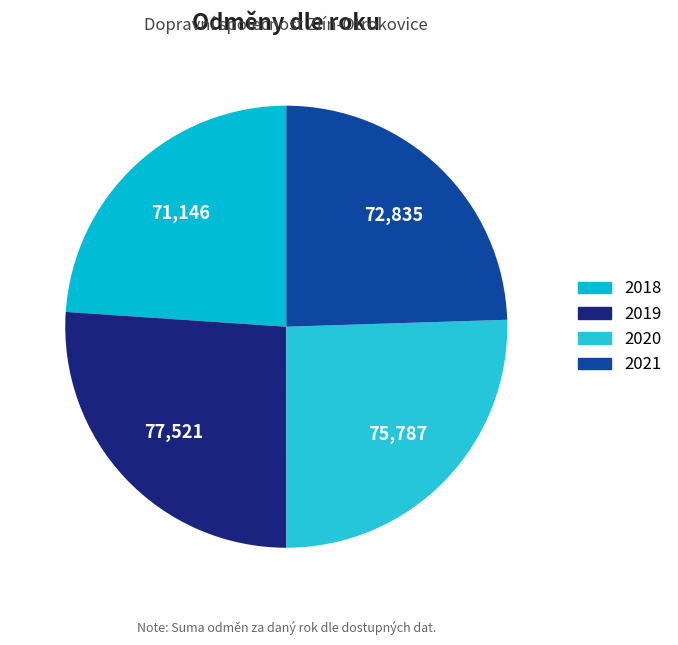

Between 2019 and 2018, which is larger?

2019